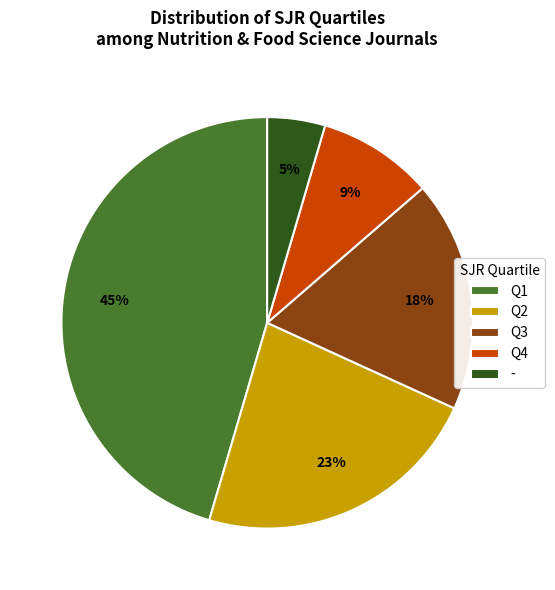

What percentage is the - slice, to the nearest percent?

5%